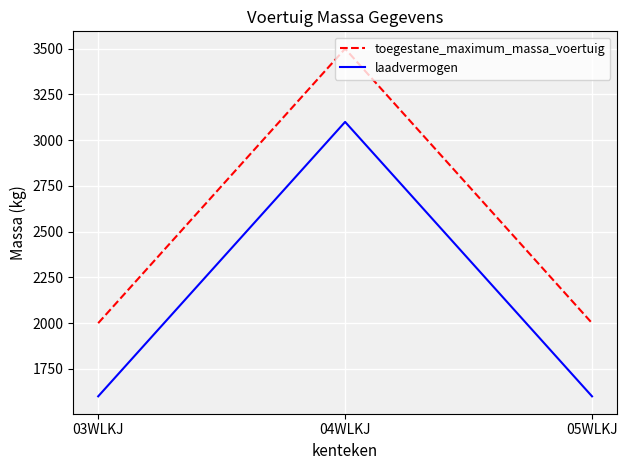

What is the spread (max minus min) of values at 05WLKJ?

400